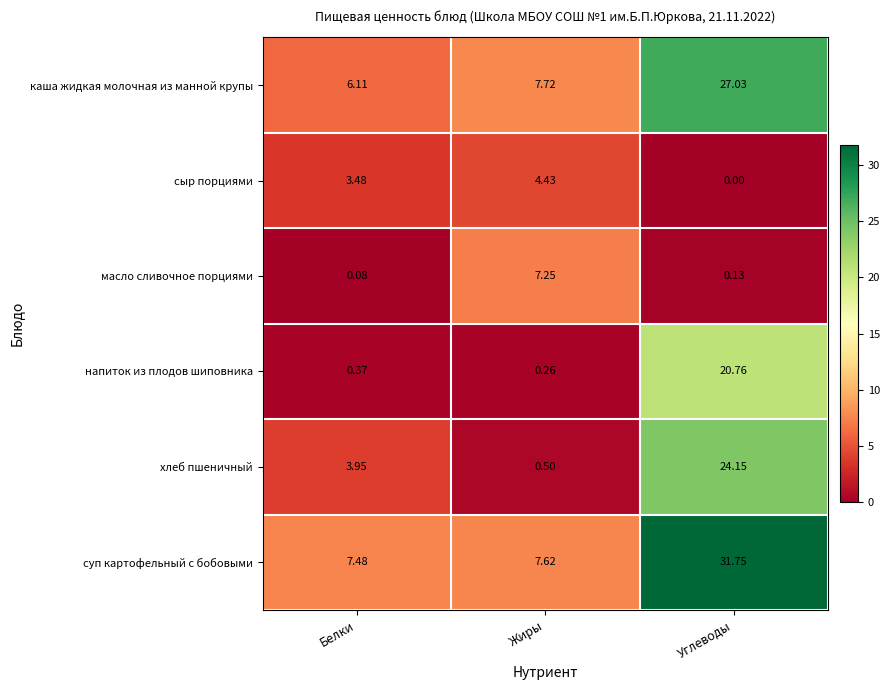

At how many categories does at least one series exceed 3?

3